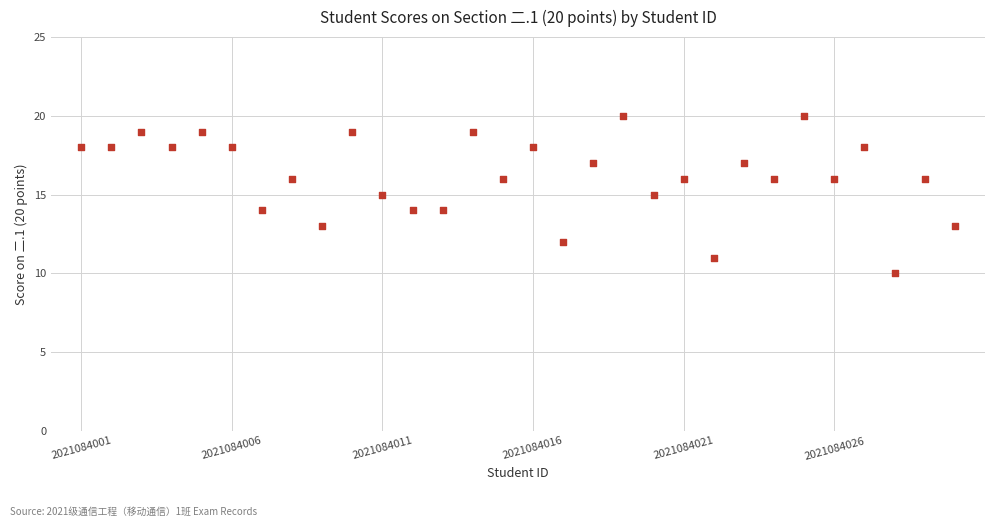

What is the range of Y values (max minus min)?

10